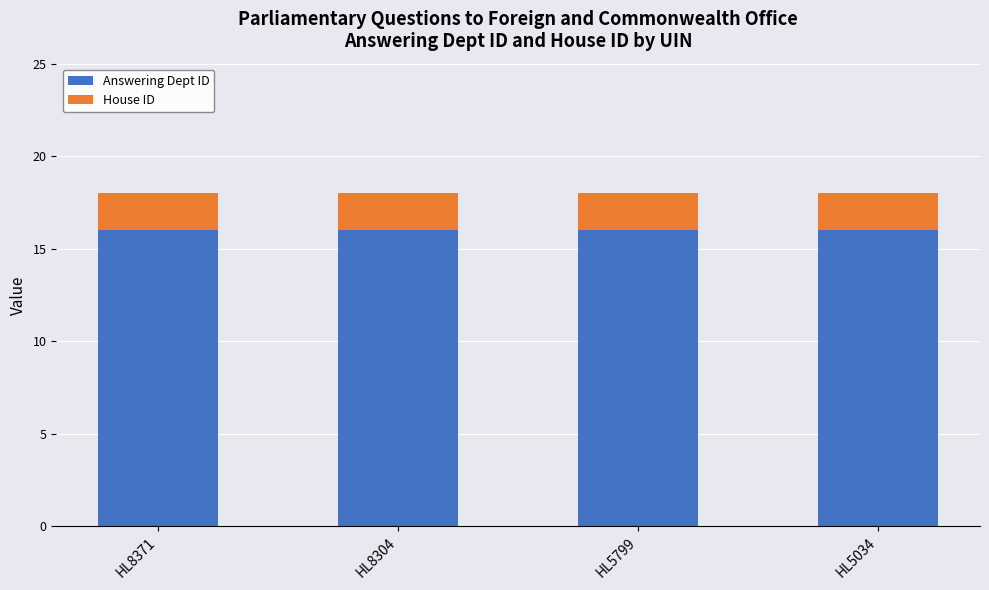

What is the total value across all series at HL8371?

18